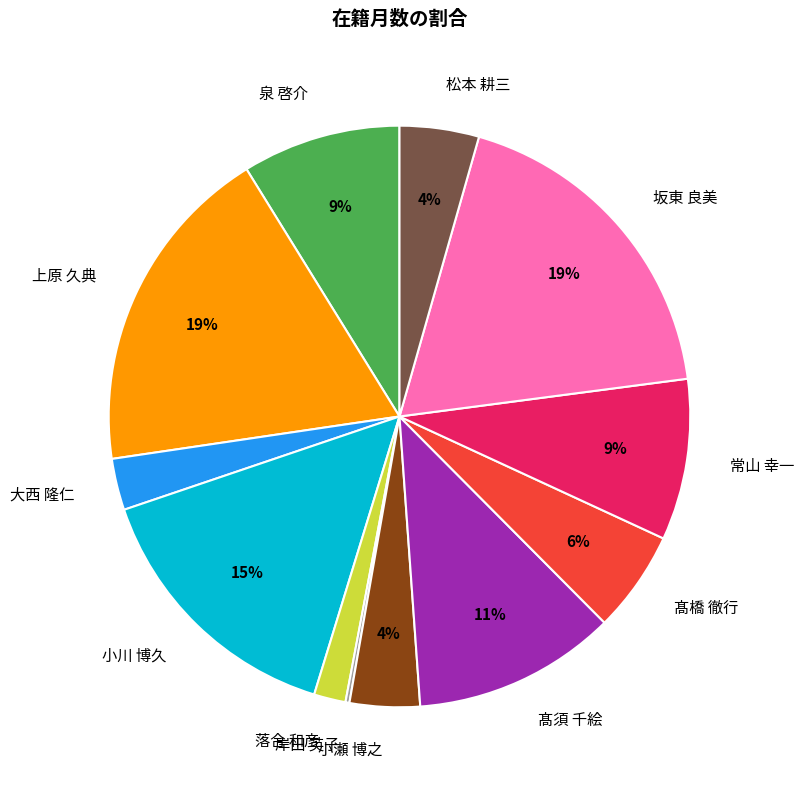

To the nearest percent, what percentage of the pie is 髙須 千絵?

11%